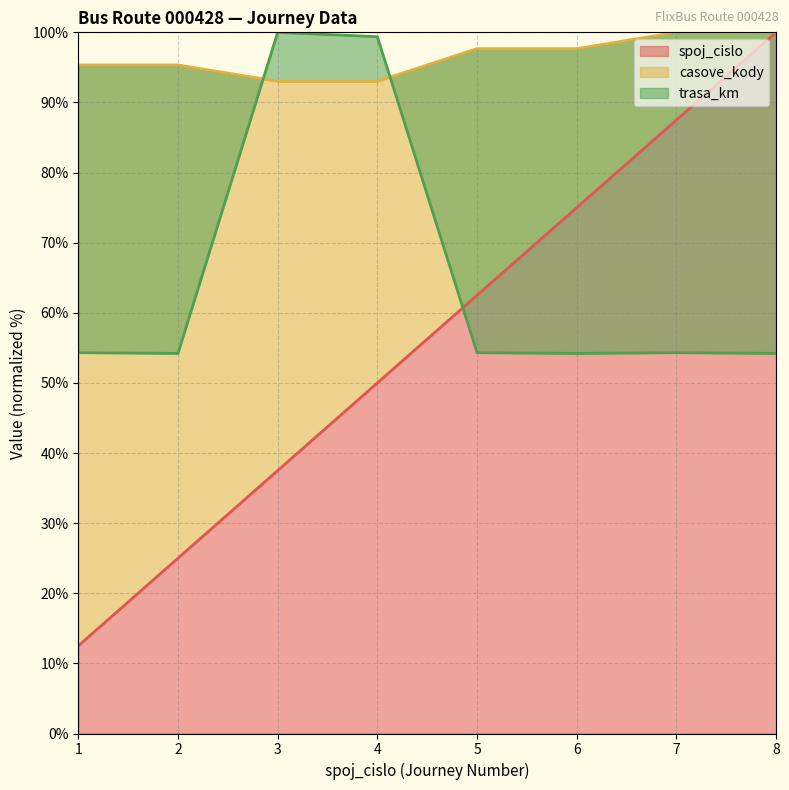

What is the average value of the spoj_cislo (line) series?

56.2